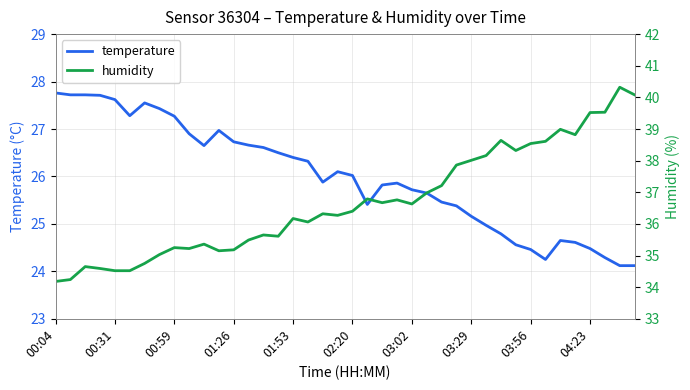

What is the total value across all series at 30?

63.4